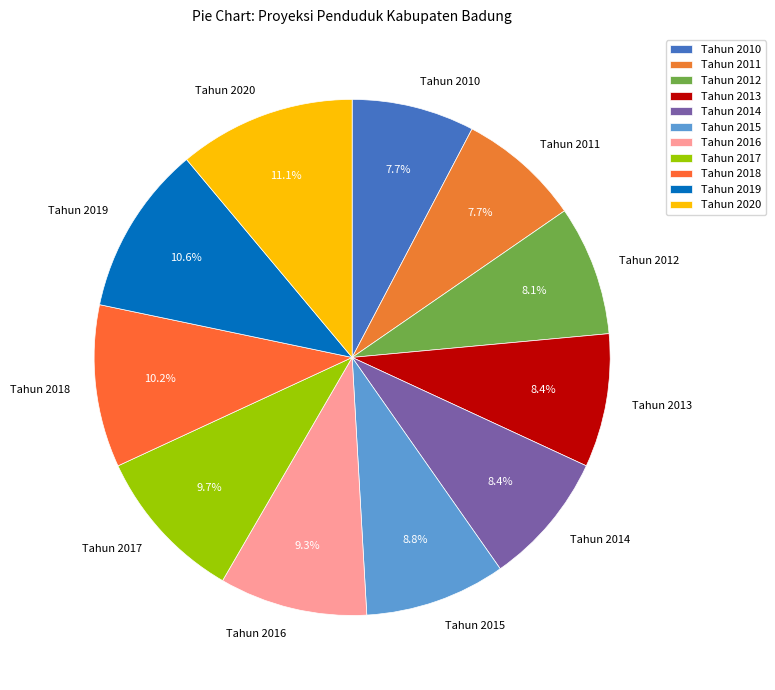

What is the ratio of the value at Tahun 2014 to the value at Tahun 2013?

1.0